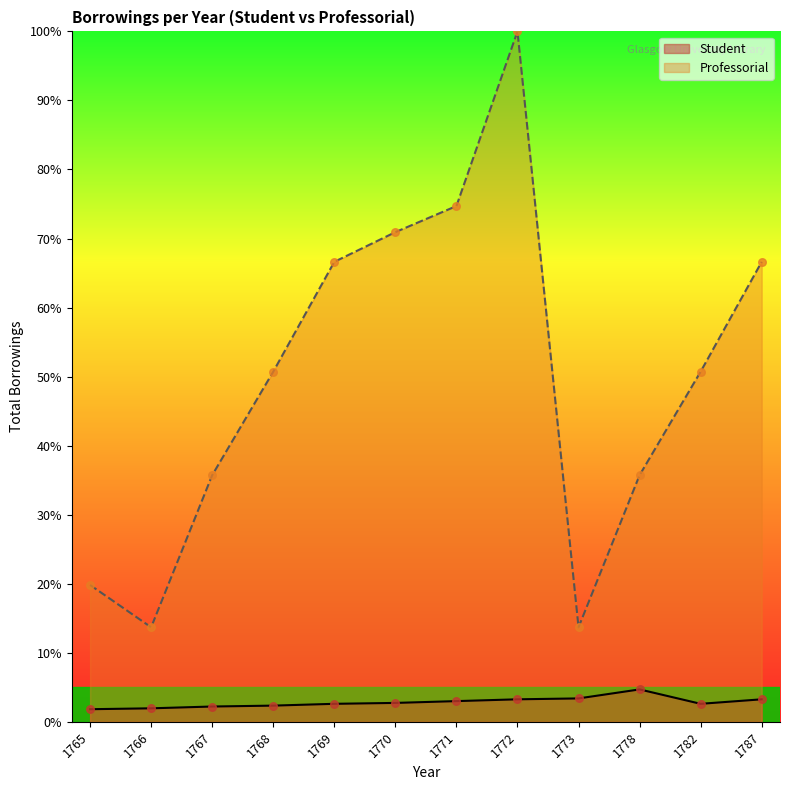

At how many categories does at least one series exceed 20?

9